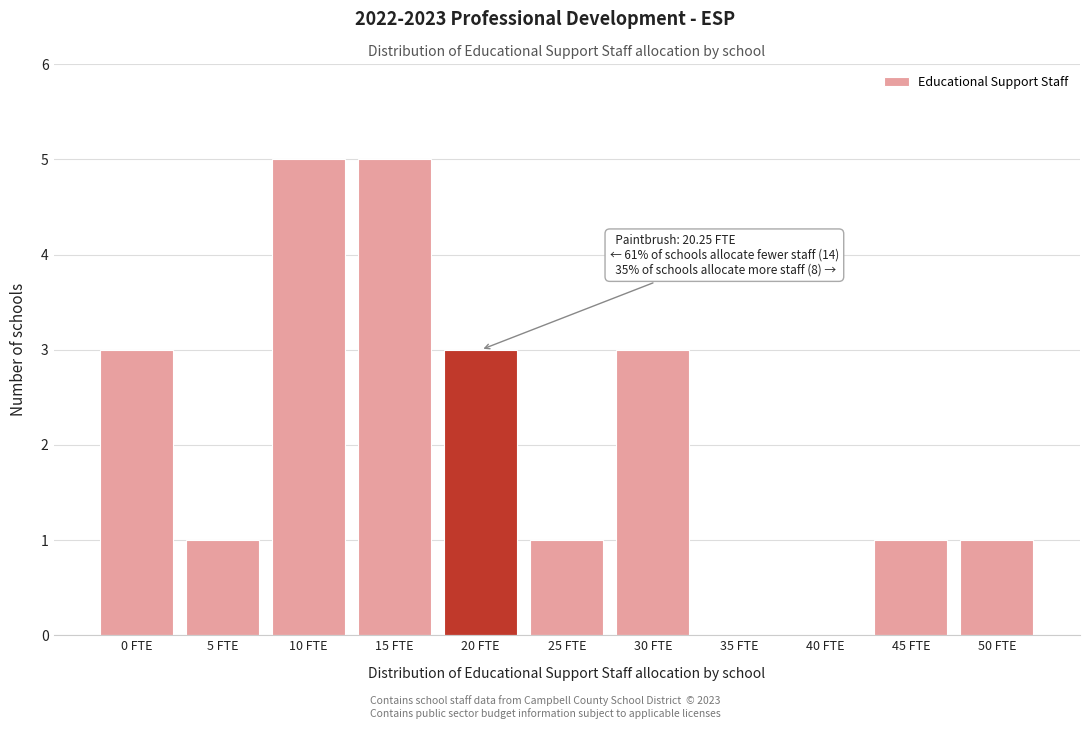

Reading left to right, list all the values displayed in this chart.

0 FTE=3	5 FTE=1	10 FTE=5	15 FTE=5	20 FTE=3	25 FTE=1	30 FTE=3	35 FTE=0	40 FTE=0	45 FTE=1	50 FTE=1